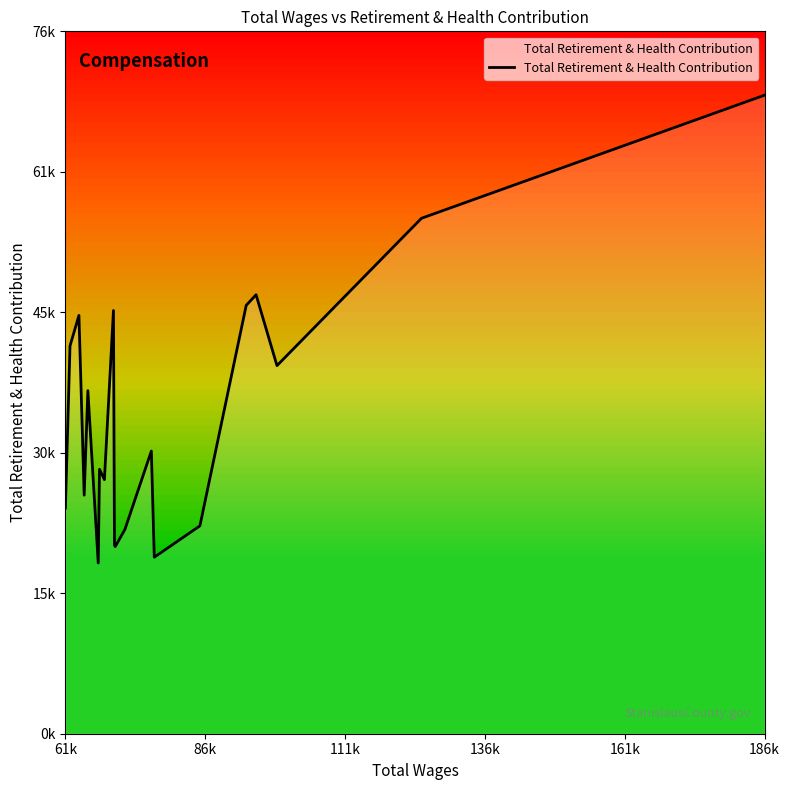

Is this an area chart (filled region under the line)?

Yes